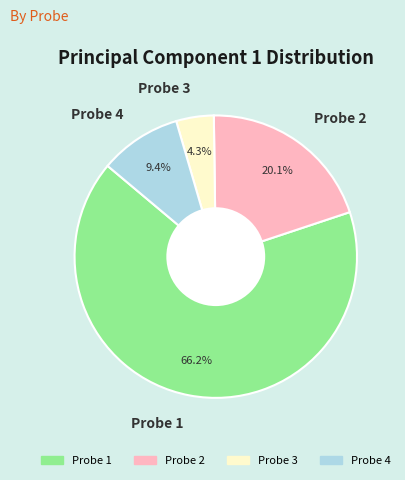

To the nearest percent, what is the combined percentage of Probe 3 and Probe 4?

14%